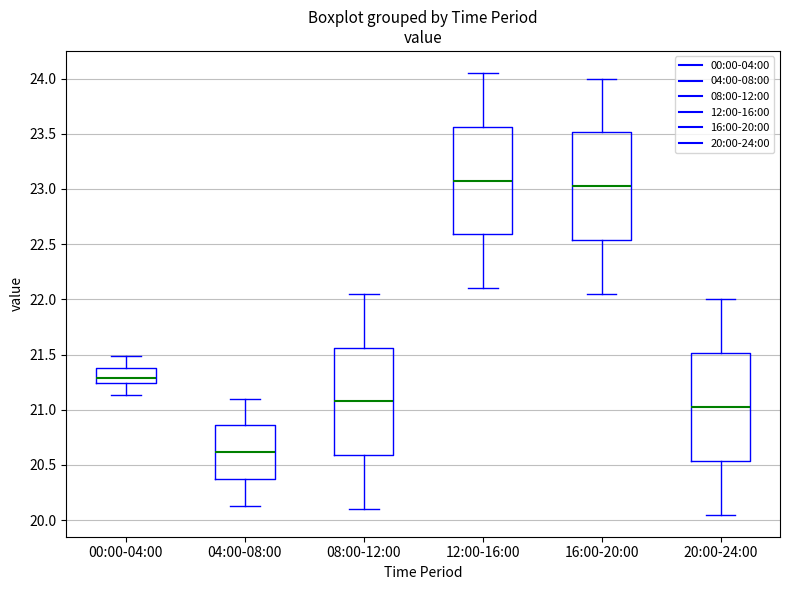

Which box has the highest median line?

12:00-16:00